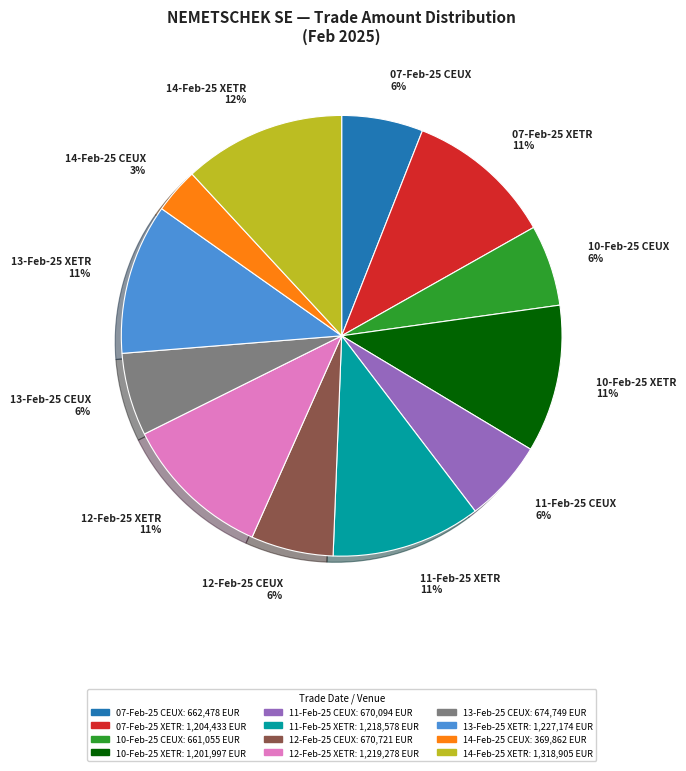

Combined, do 10-Feb-25 XETR and 12-Feb-25 CEUX account for over 50%?

No